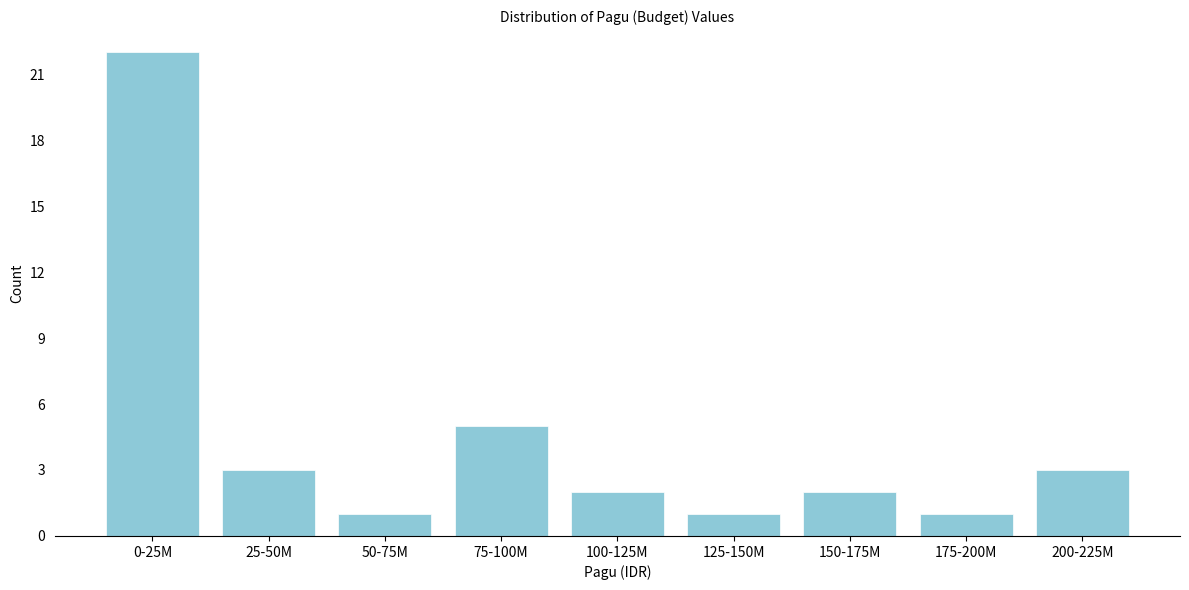

Reading left to right, list all the values displayed in this chart.

0-25M=22	25-50M=3	50-75M=1	75-100M=5	100-125M=2	125-150M=1	150-175M=2	175-200M=1	200-225M=3